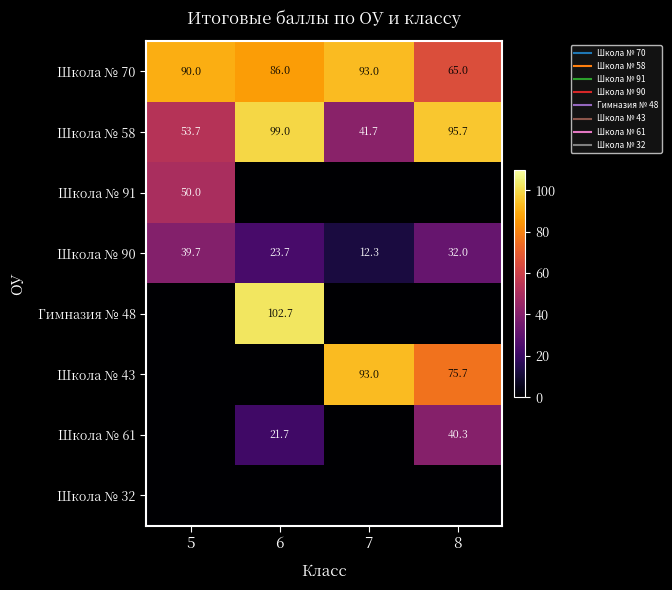

The value of Школа № 91 at 7 is 24.7. True or false?

False